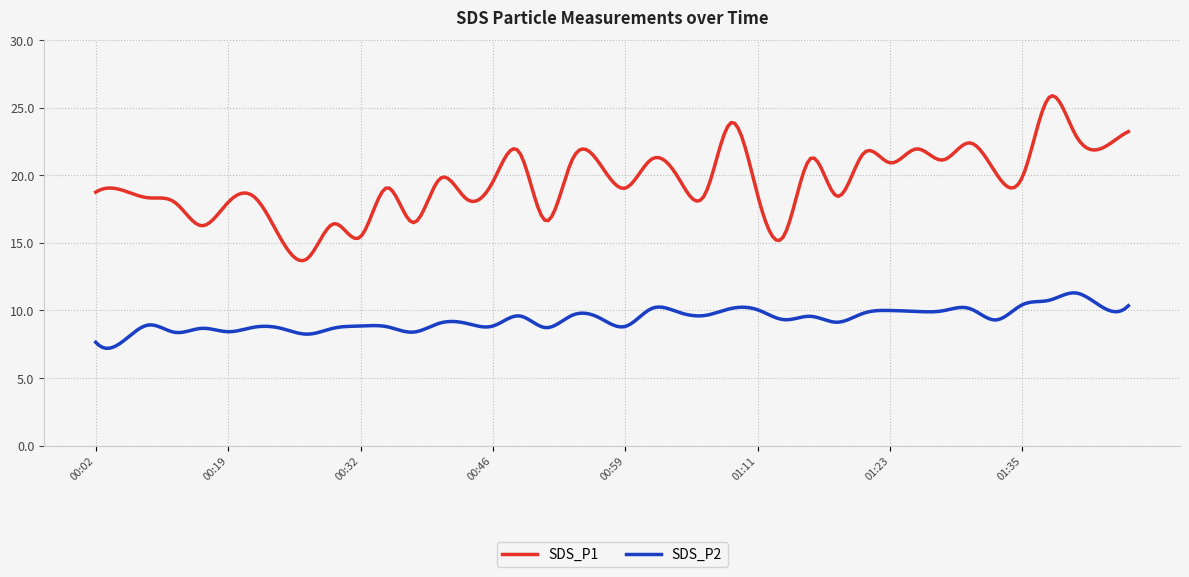

Which series has the largest total across all categories?

SDS_P1